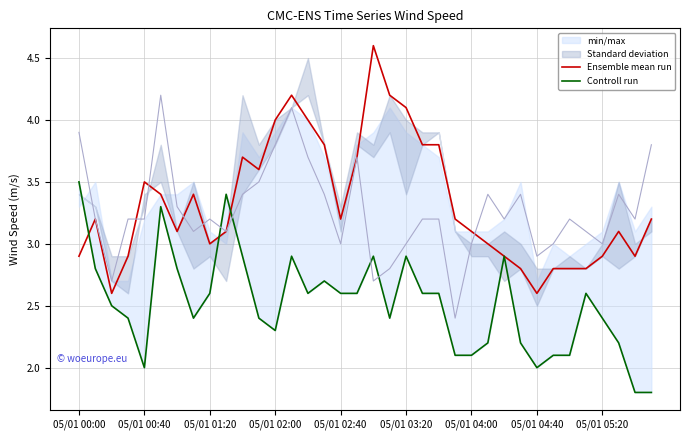

What is the difference between the second highest and minimum values in the Controll run series?

1.6